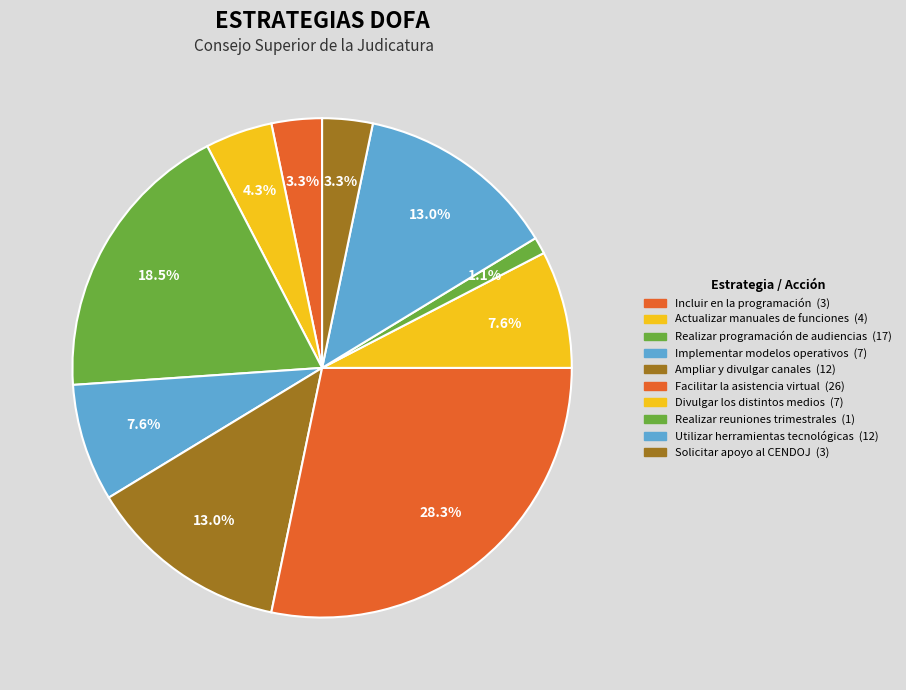

Count the number of slices in the pie.

10